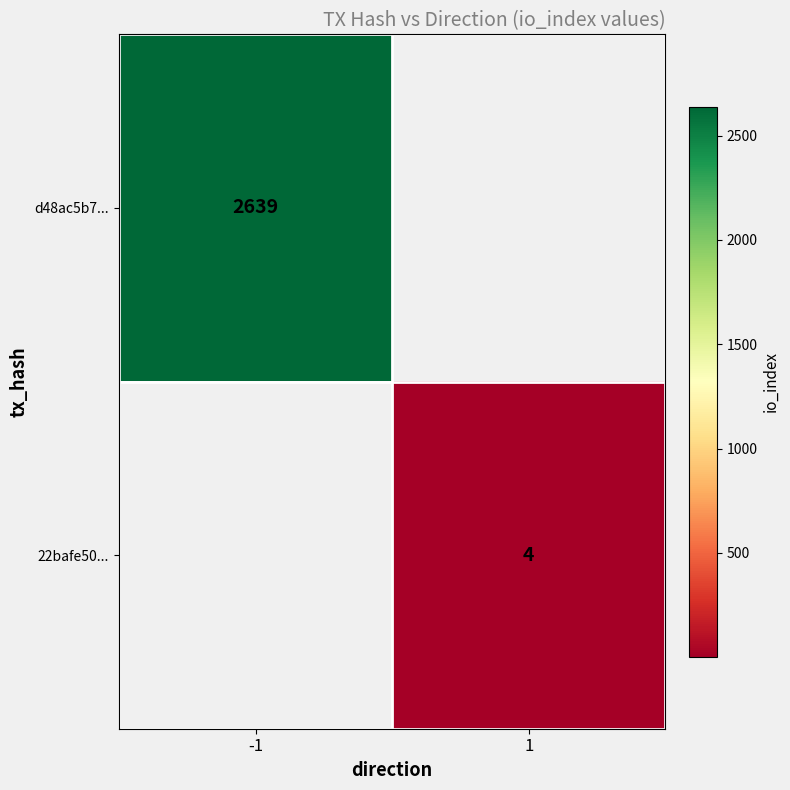

Which label corresponds to the smallest value in the chart?

1